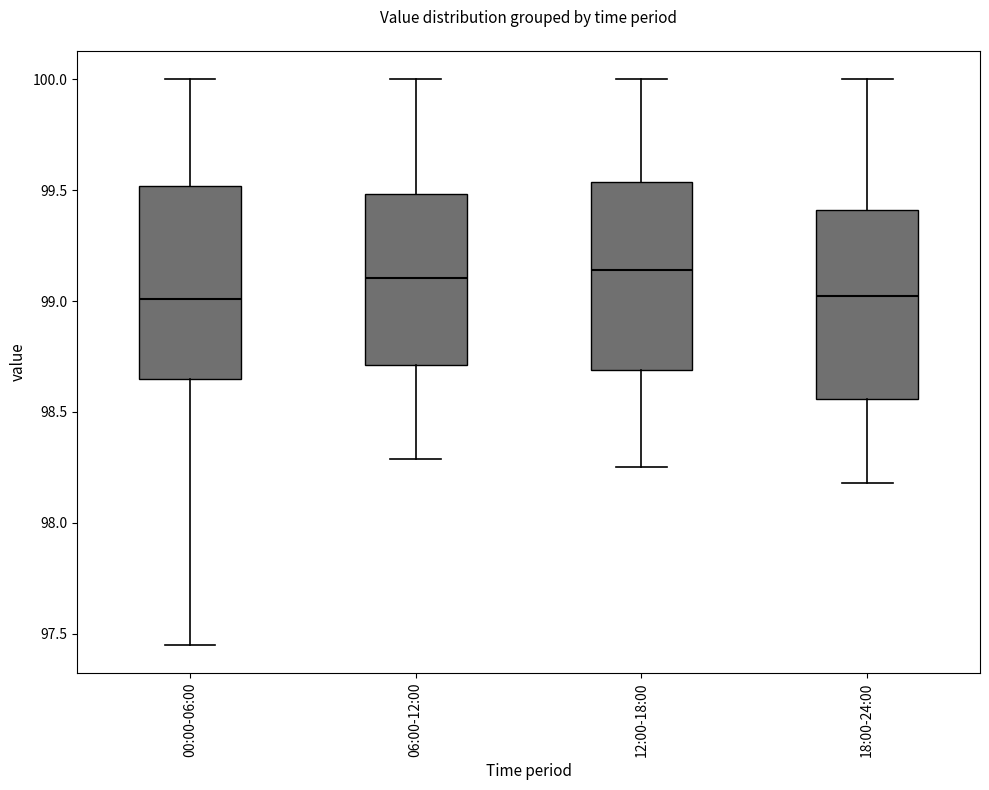

Reading left to right, transcribe this box plot: for each box, give where its median line is, the range the box spans, and where its two whiskers end, as read against the y-axis. The values are not printed on the chart, so give them approximately, as read against the axis.

00:00-06:00: median 99.00, box 98.65 to 99.50, whiskers 97.45 to 100.00
06:00-12:00: median 99.10, box 98.70 to 99.50, whiskers 98.30 to 100.00
12:00-18:00: median 99.15, box 98.70 to 99.55, whiskers 98.25 to 100.00
18:00-24:00: median 99.05, box 98.55 to 99.40, whiskers 98.20 to 100.00